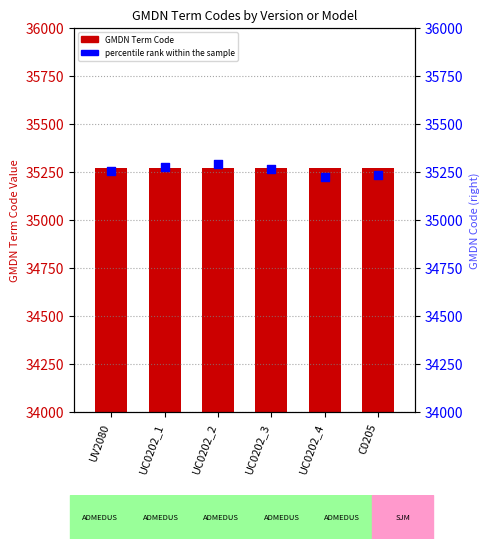

At how many categories does at least one series exceed 35242?

6